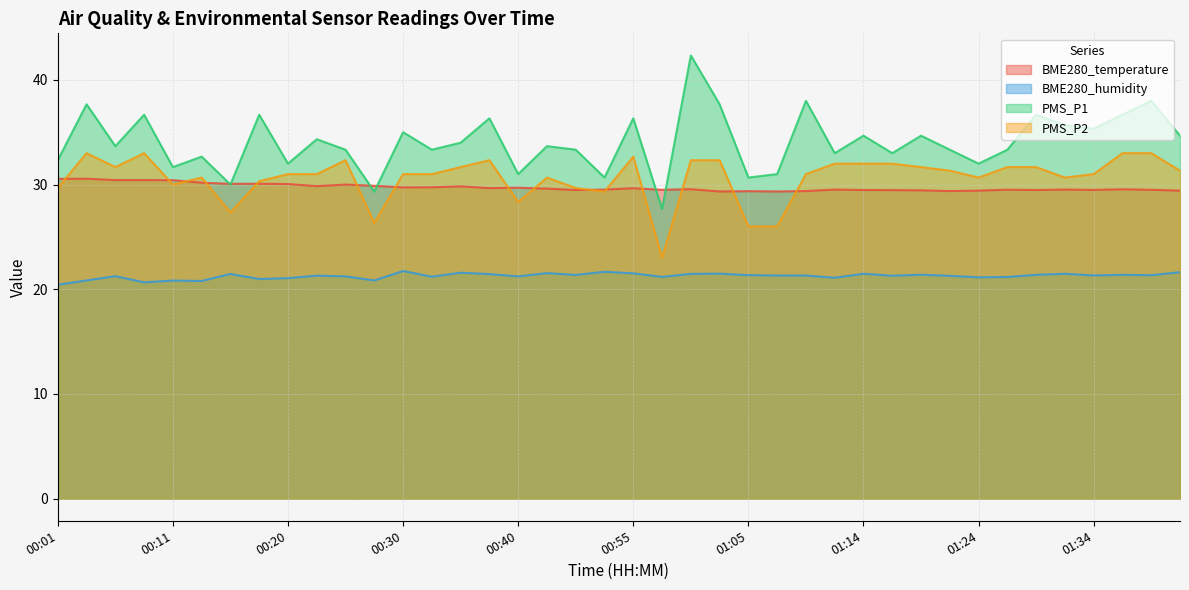

What is the label of the 30th point from the right?

00:25